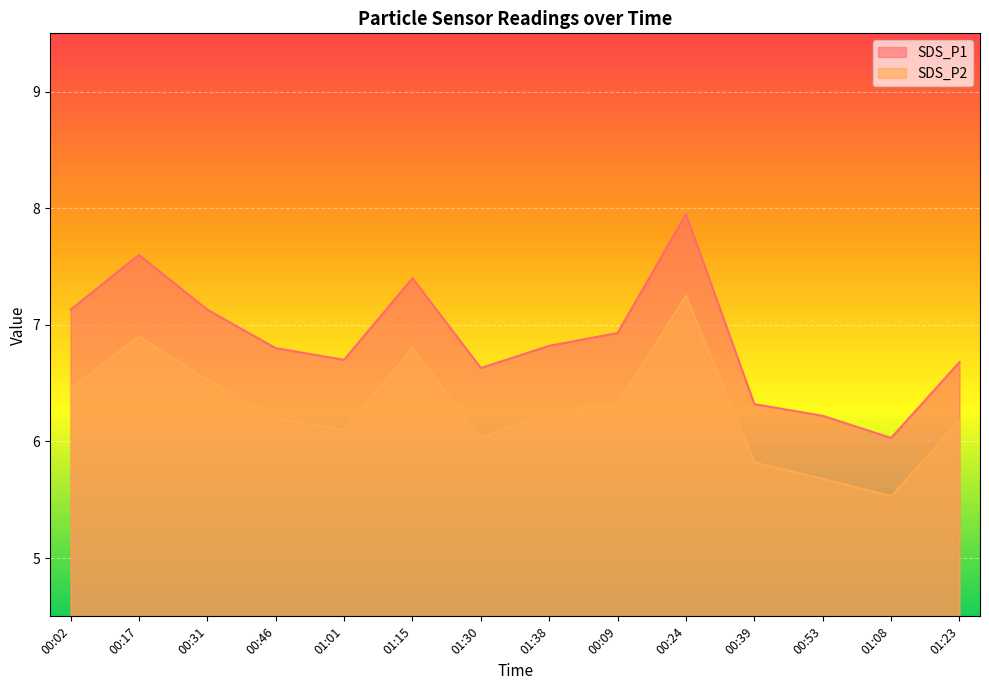

Which label corresponds to the smallest value in the chart?

01:08